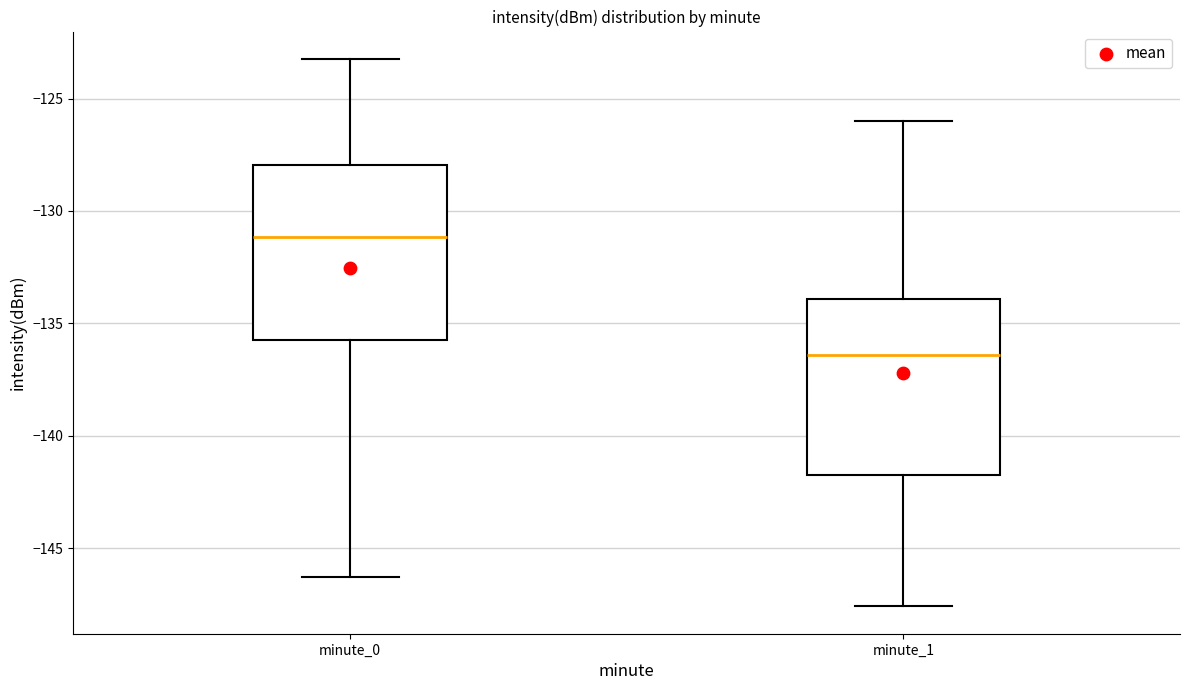

Which box's median line is the lowest?

minute_1